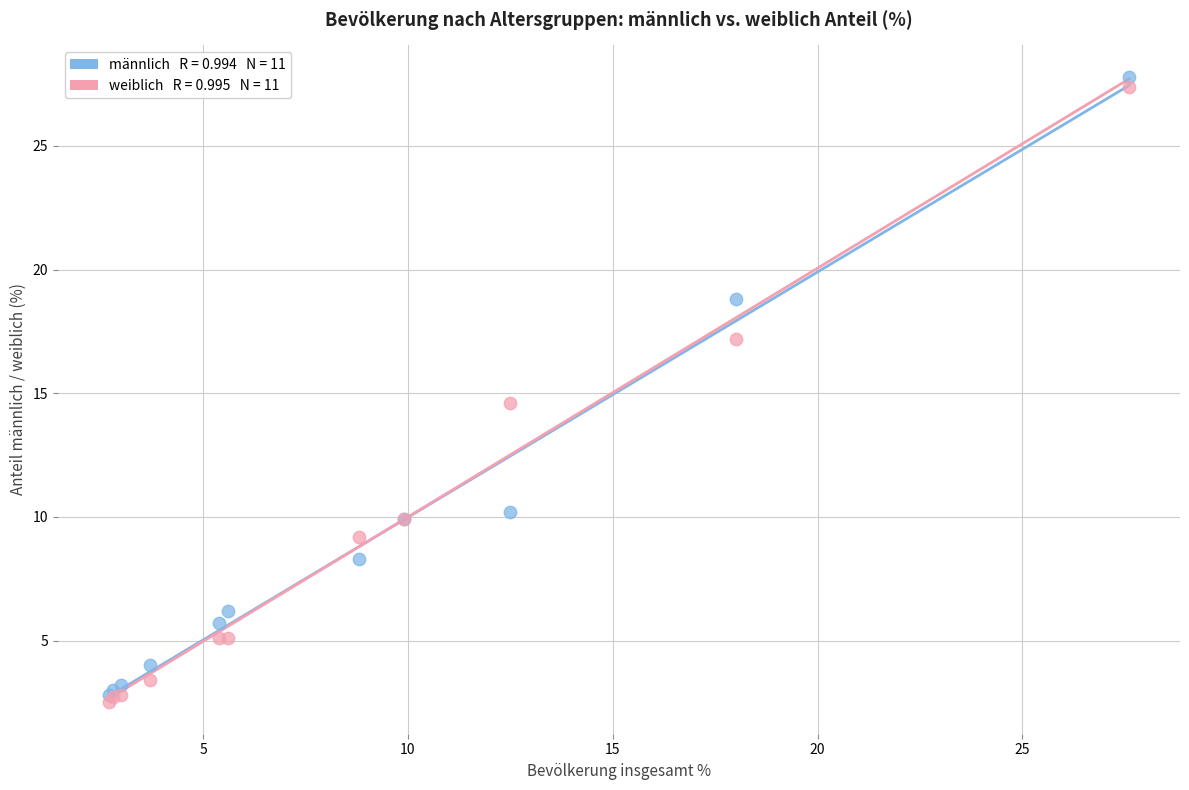

Across all series, what Y value is closest to 15?

14.6